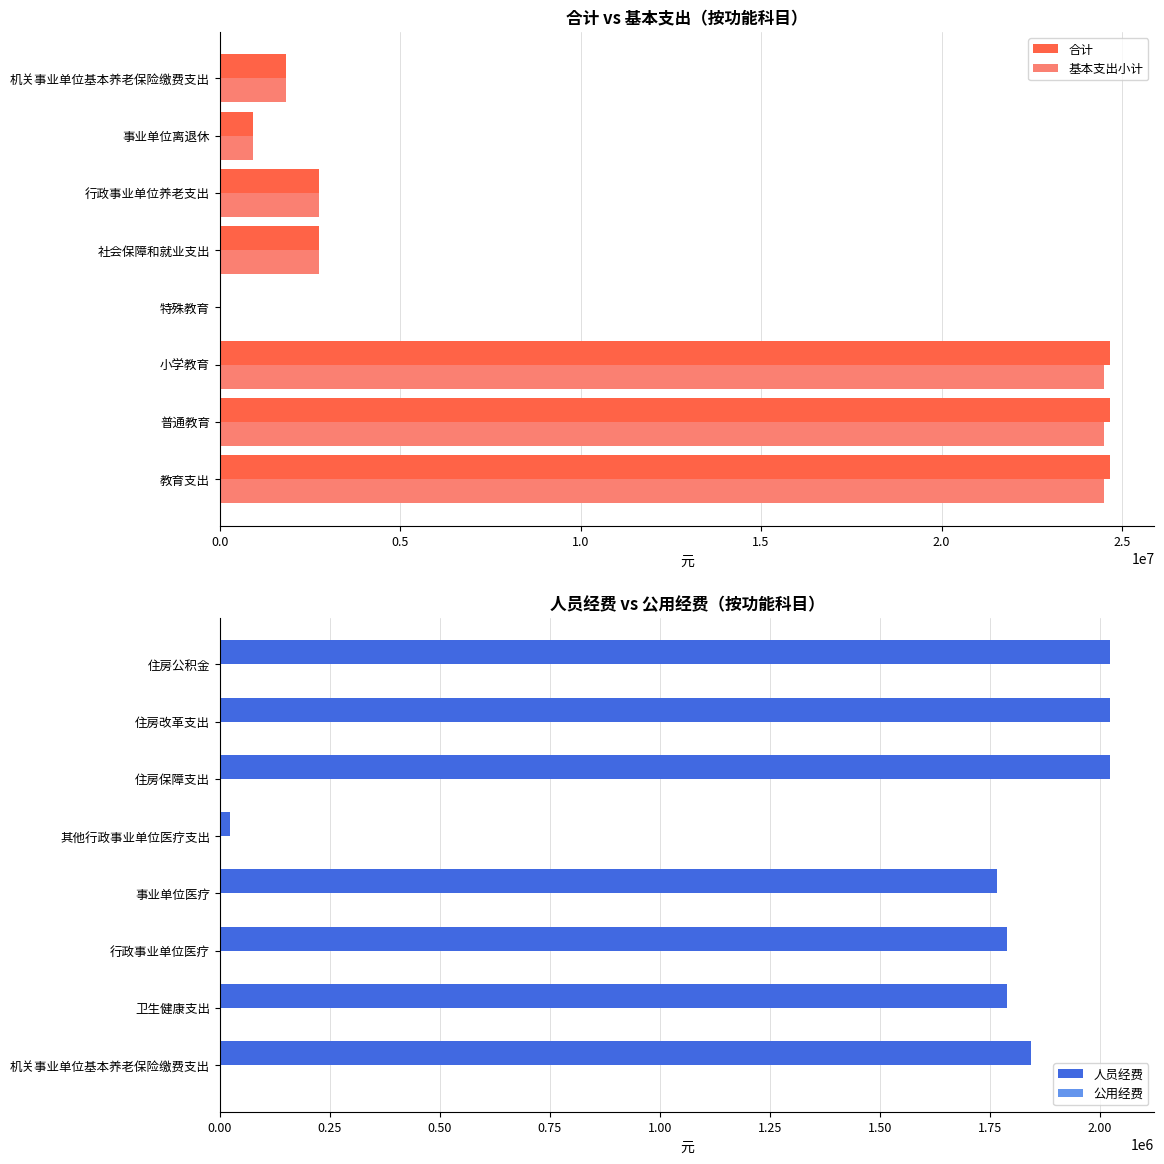

What is the sum of the 基本支出小计 values at 教育支出 and 社会保障和就业支出?

27253568